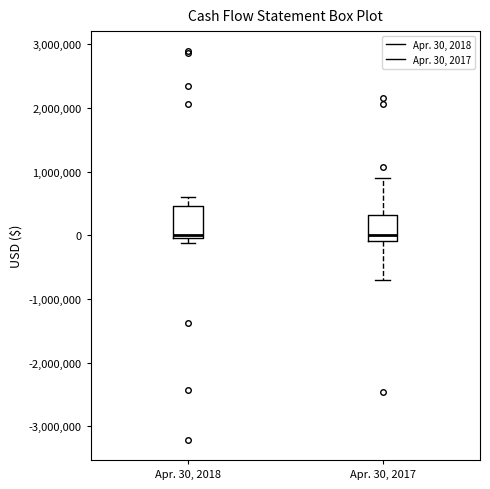

Reading left to right, read every box against the y-axis: the position of its median line, the range the box covers, and the ends of its whiskers. The values are not printed on the chart, so give them approximately, as read against the axis.

Apr. 30, 2018: median 0 (just above the box's lower edge), box 0 to 500000, whiskers -100000 to 600000
Apr. 30, 2017: median 0, box -100000 to 300000, whiskers -700000 to 900000